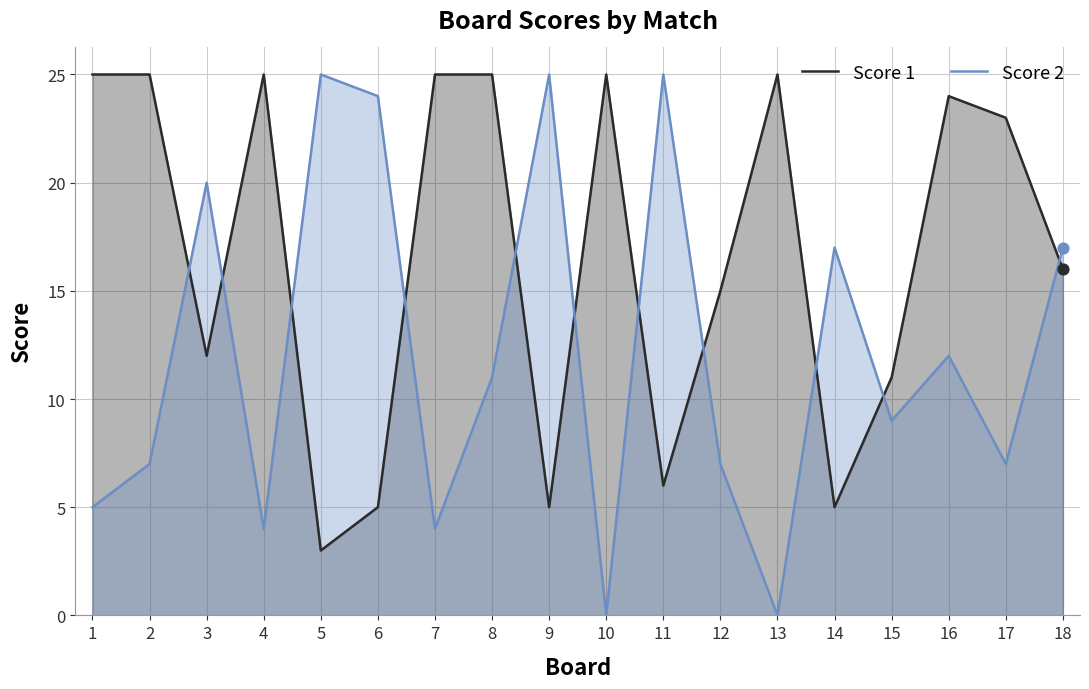

Which series contains the highest Y value?

Score 1